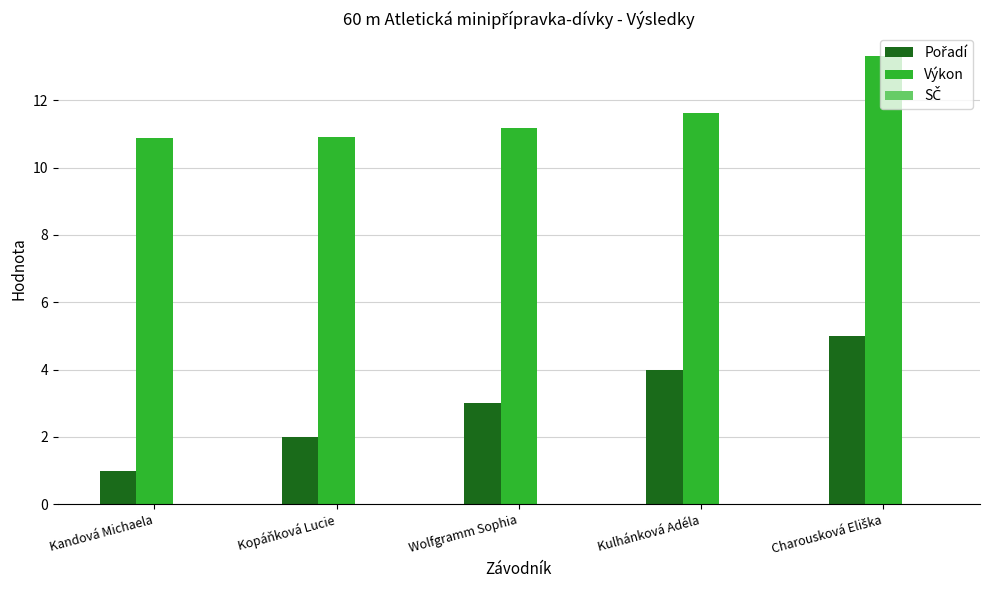

The value of Výkon at Wolfgramm Sophia is 11.2. True or false?

True